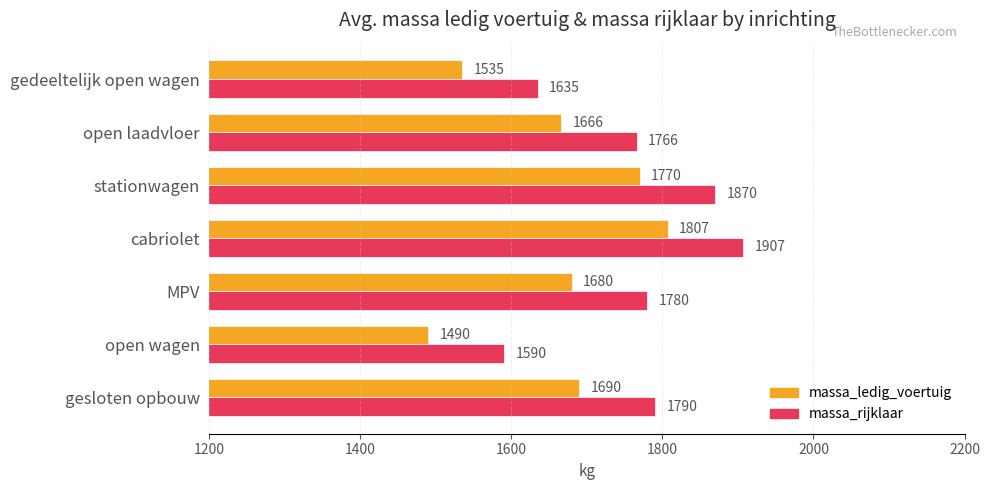

What is the spread (max minus min) of values at stationwagen?

100